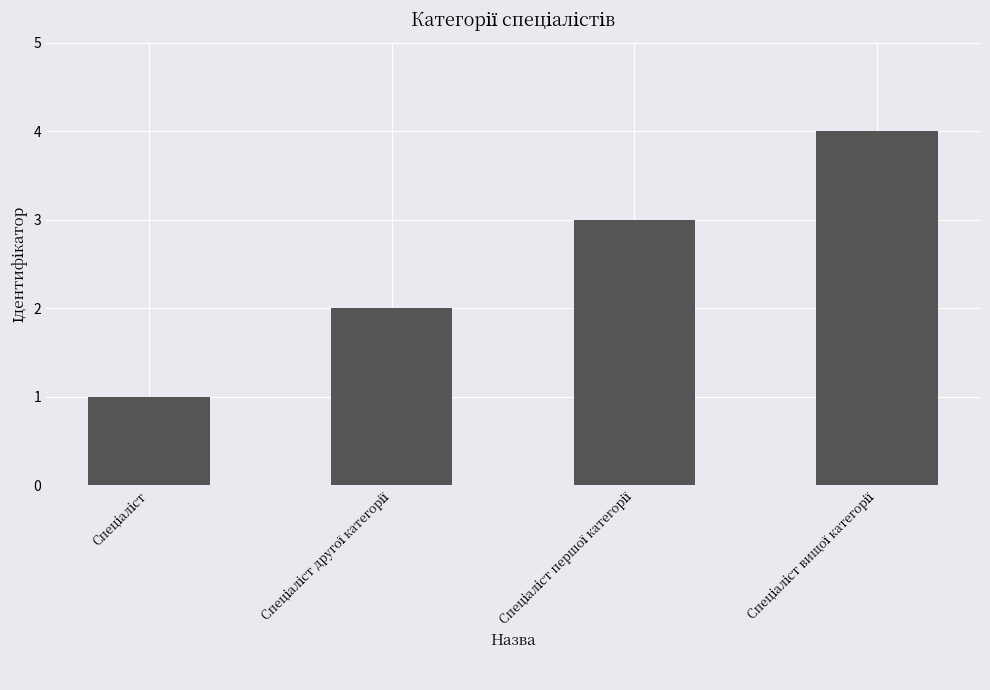

How many values are between 2 and 4?

3